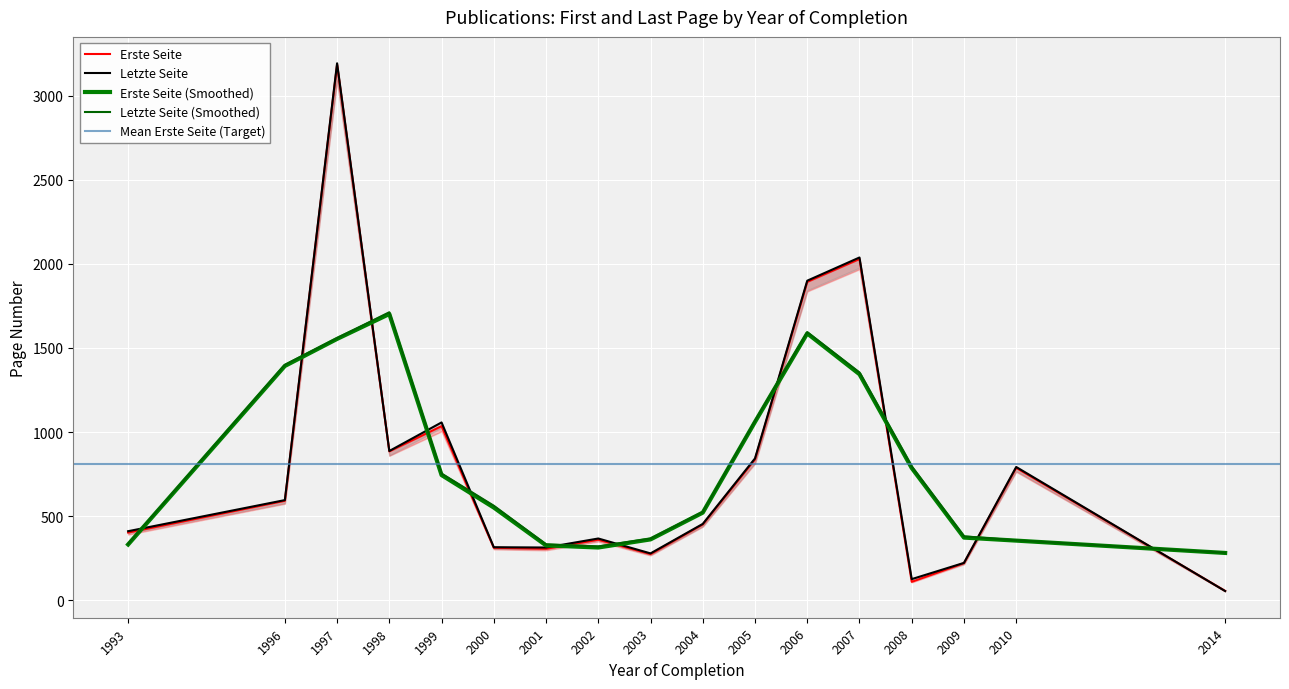

What is the spread (max minus min) of values at 2001?

10